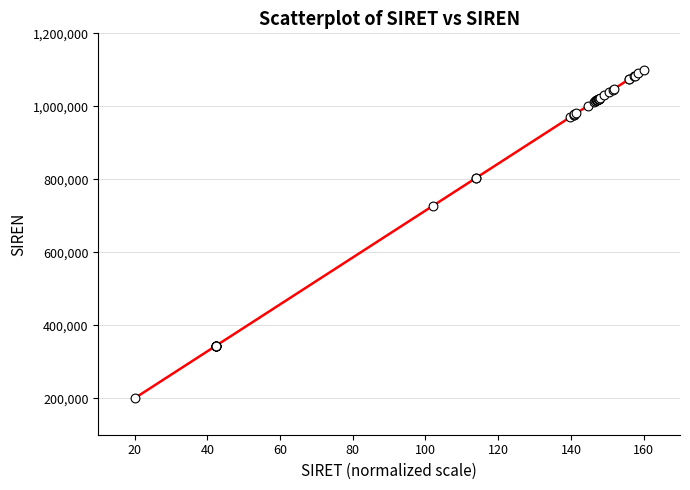

What Y value in the scatter plot is closest to 650000?

727333.9